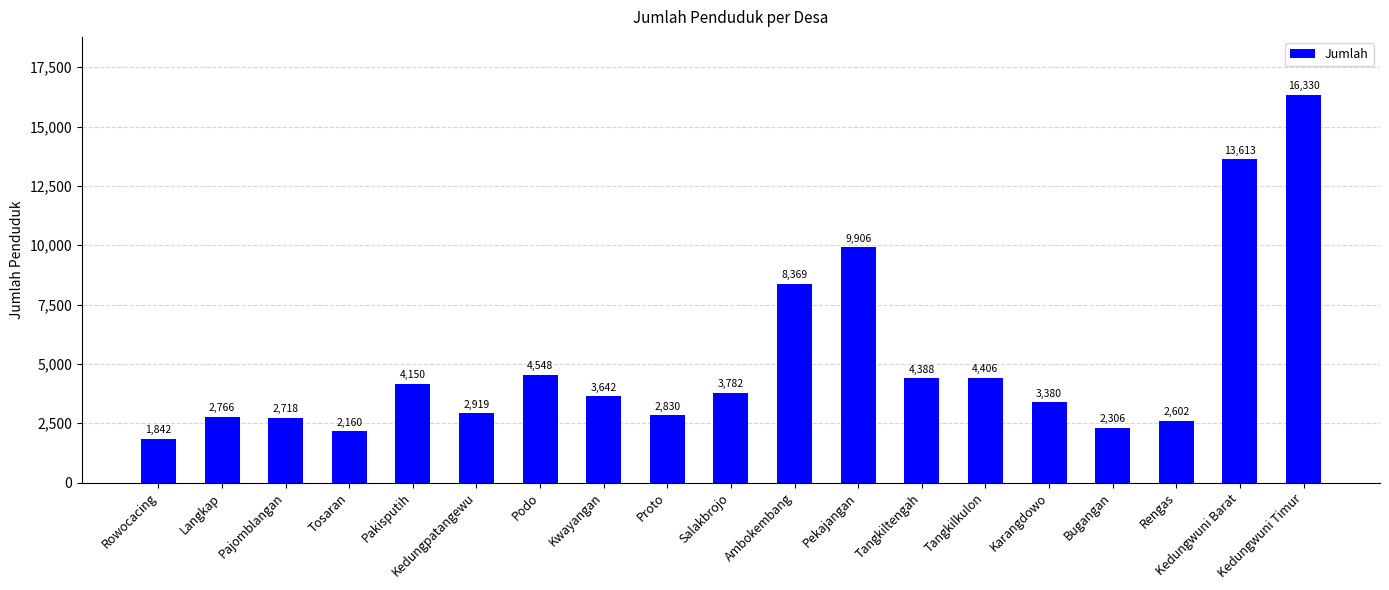

List the labels in order of value, smallest first.

Rowocacing, Tosaran, Bugangan, Rengas, Pajomblangan, Langkap, Proto, Kedungpatangewu, Karangdowo, Kwayangan, Salakbrojo, Pakisputih, Tangkiltengah, Tangkilkulon, Podo, Ambokembang, Pekajangan, Kedungwuni Barat, Kedungwuni Timur